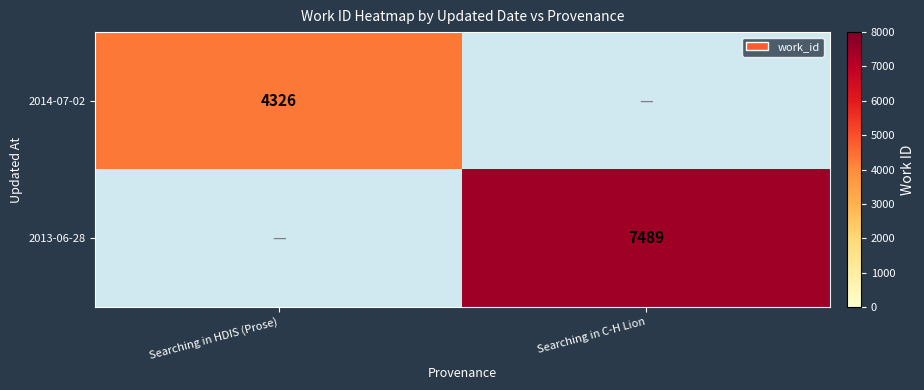

At which category does the chart reach its minimum across all series?

Searching in HDIS (Prose)